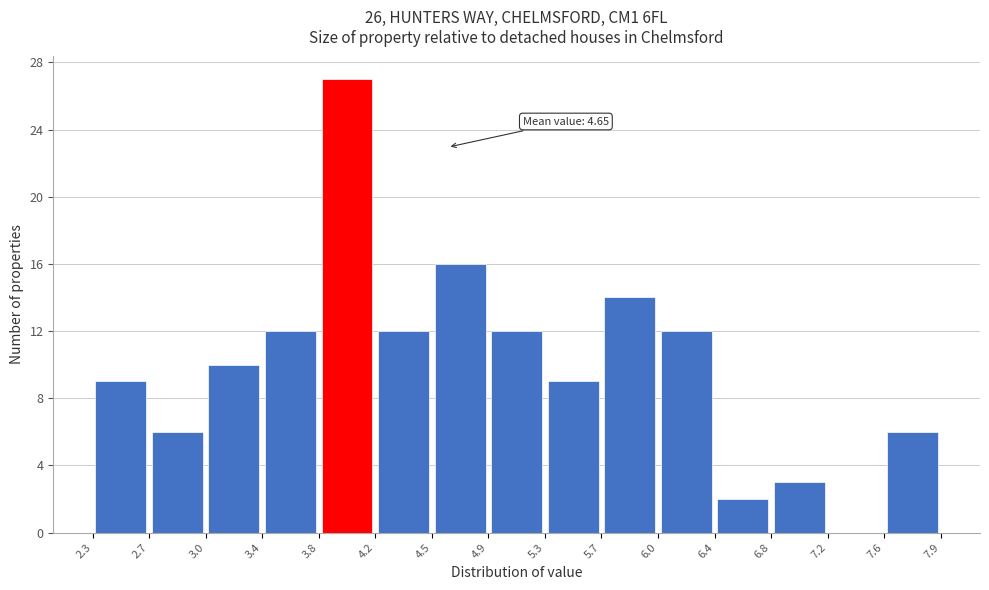

Which range on the x-axis has the tallest bar?

3.8 to 4.2